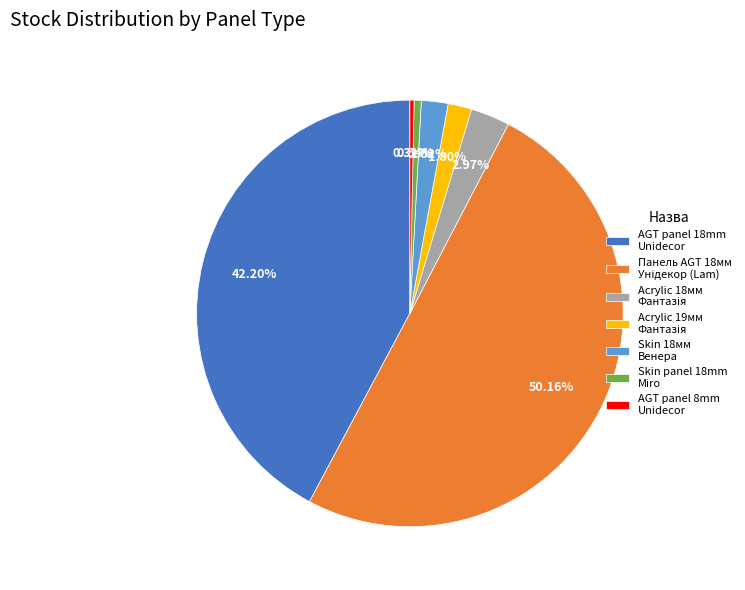

Between Skin 18мм Венера and AGT panel 8mm Unidecor, which is larger?

Skin 18мм Венера